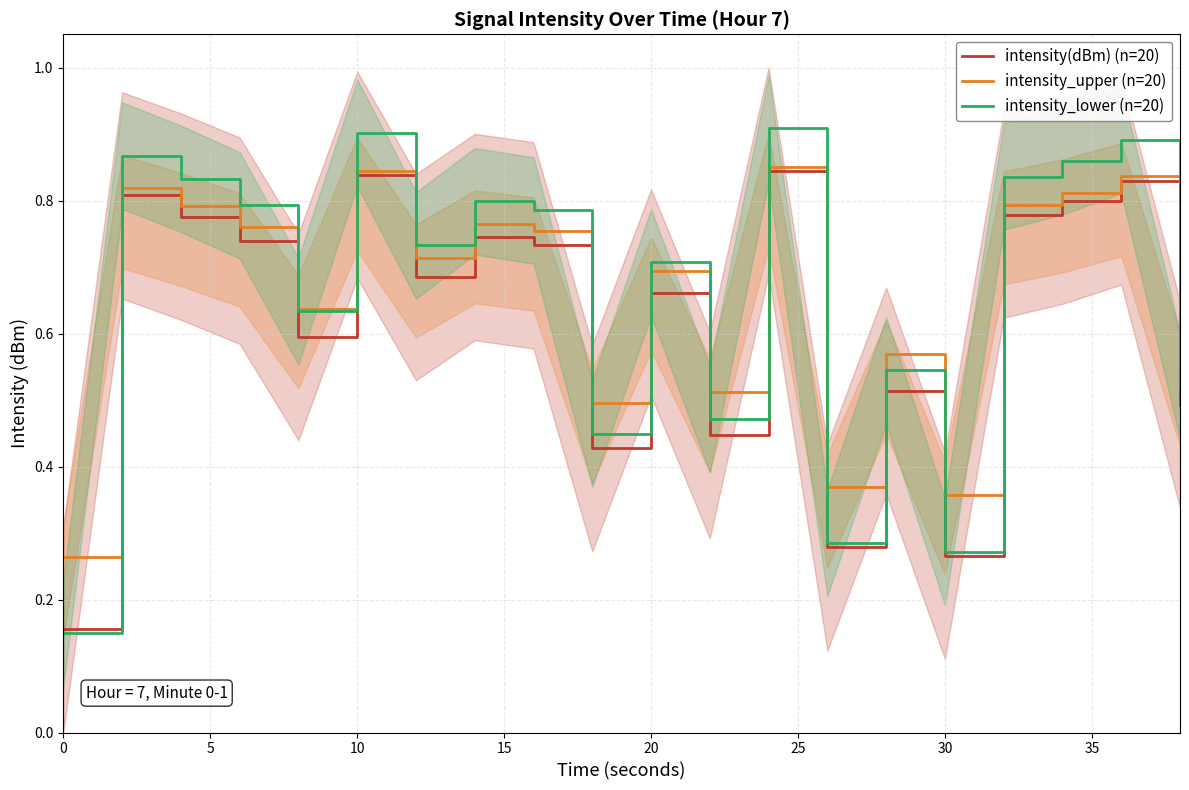

The intensity_lower (n=20) series shows 0.9 at 10. True or false?

True